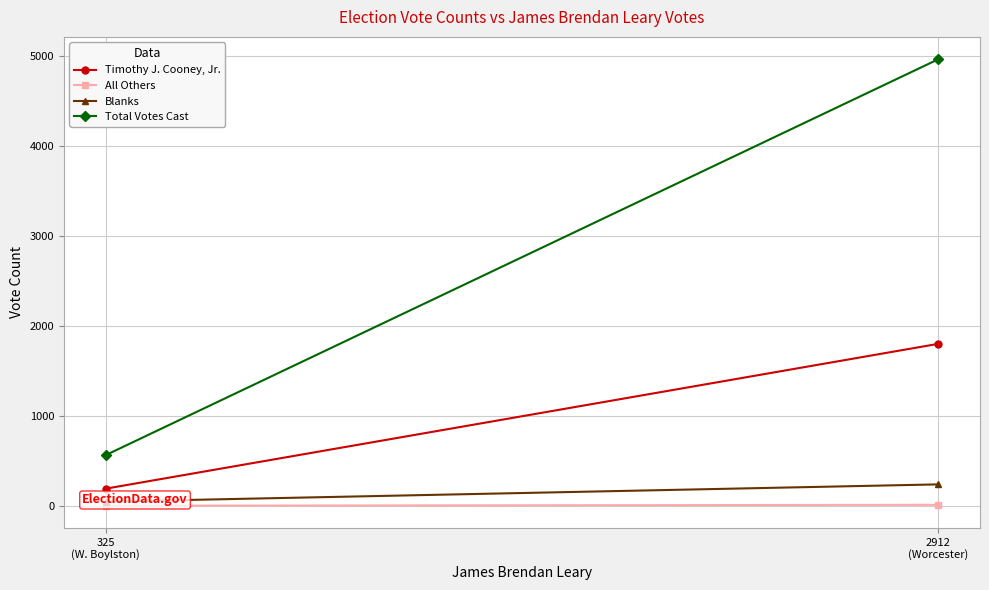

How many data points does each series have?

2